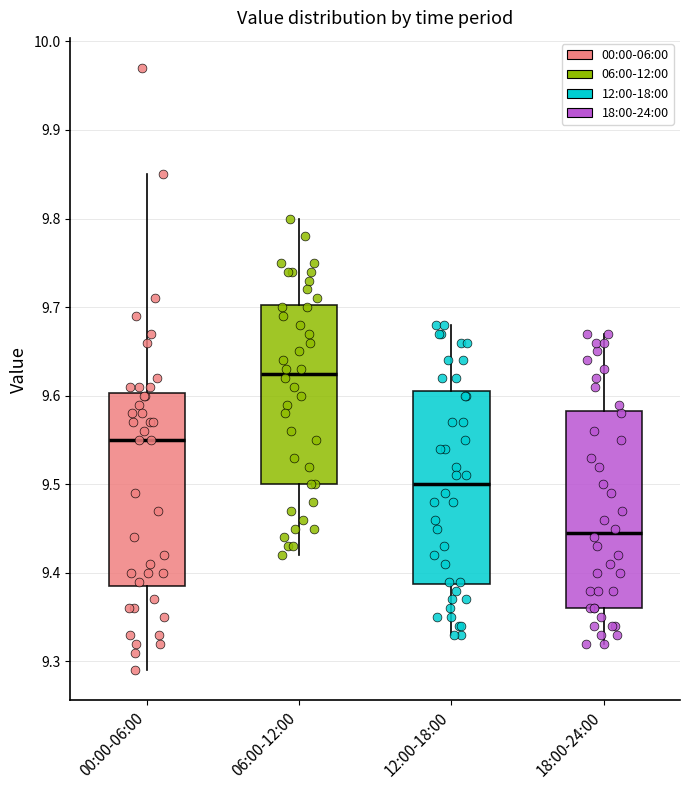

Where does the median line of the box for 00:00-06:00 sit on the y-axis? The values are not printed on the chart, so give them approximately, as read against the axis.

9.55